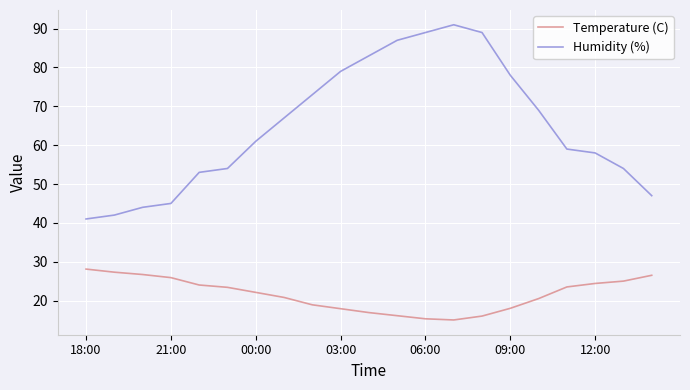

What is the maximum value for Temperature (C)?

28.1